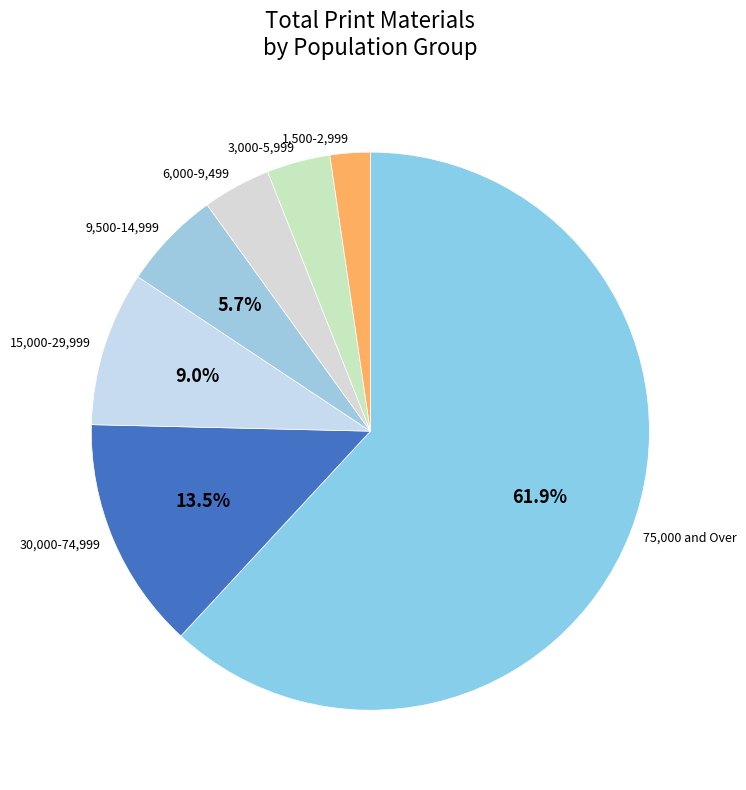

How many slices are in this pie chart?

7